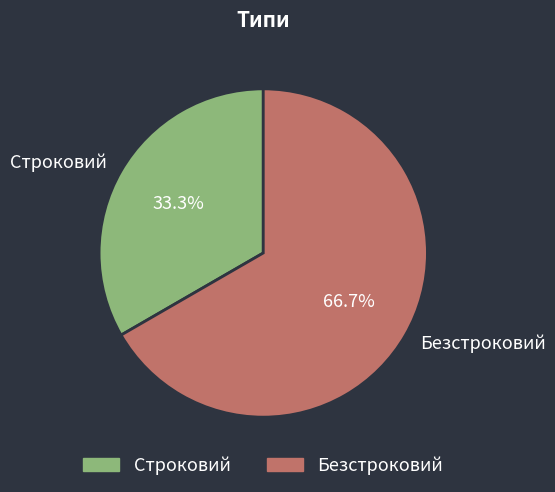

Approximately how many times larger is the value at Безстроковий compared to Строковий?

2.0